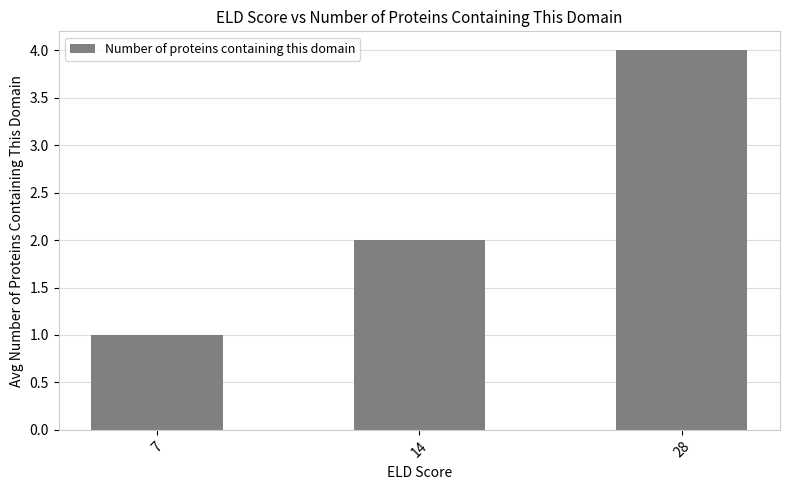

List the labels in order of value, largest first.

28, 14, 7